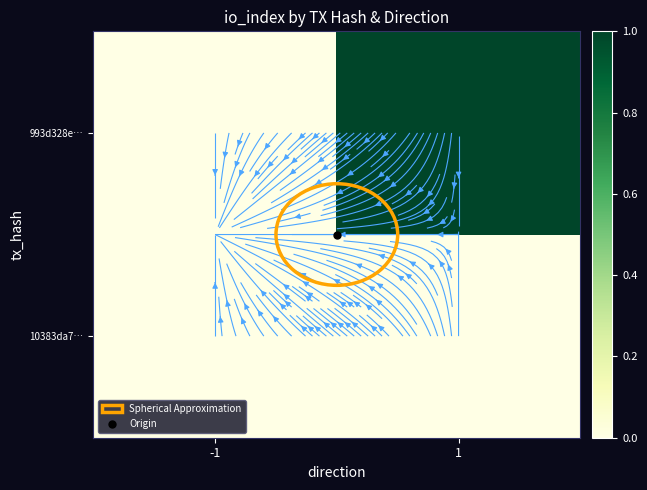

How many distinct data groups are displayed?

2